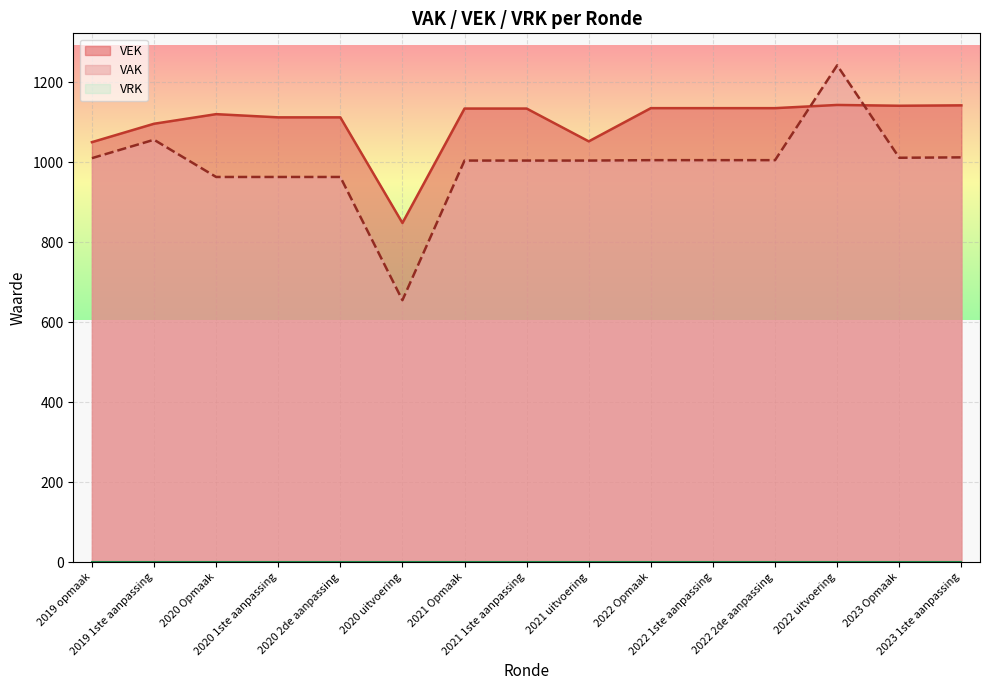

How many values in the VAK series are below 1005?

7